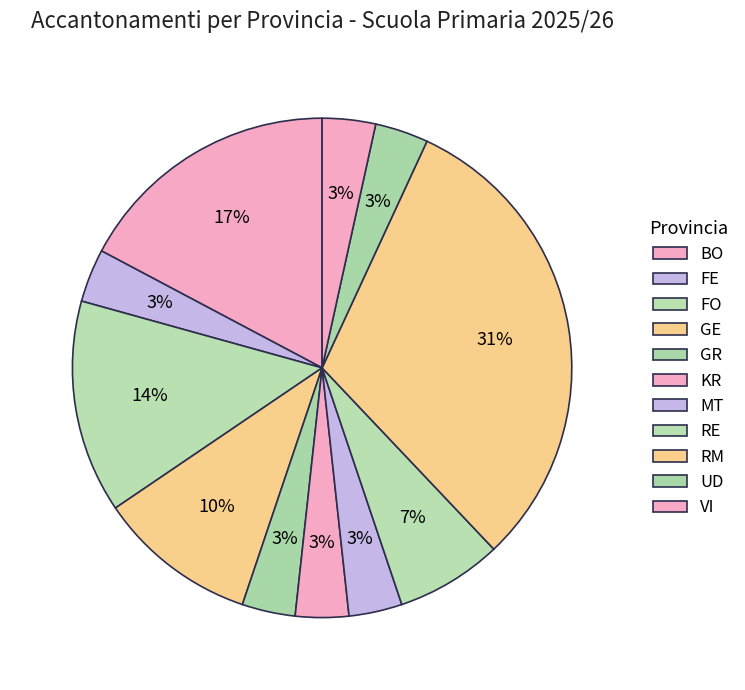

To the nearest percent, what is the difference between the largest and smallest slice percentages?

28%